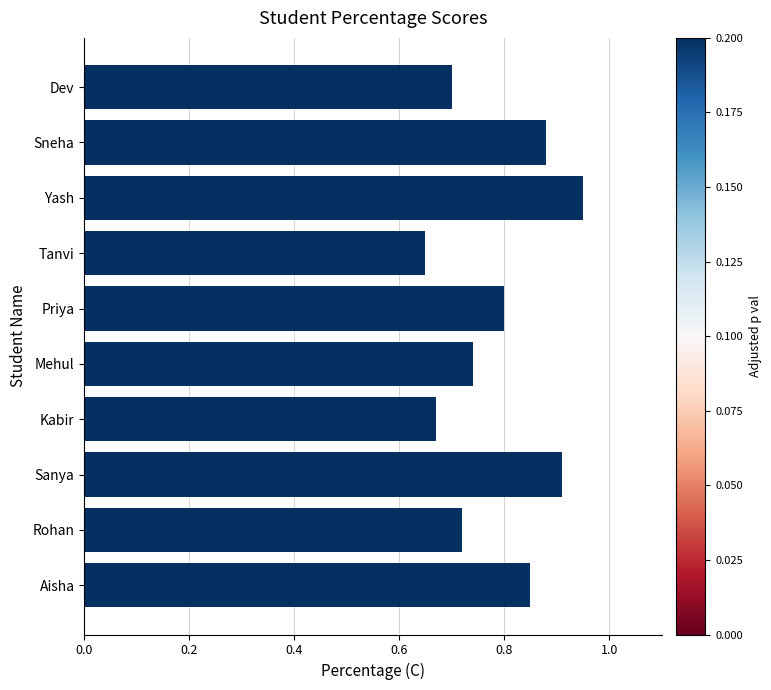

What is the difference between the second highest and minimum values?

0.3